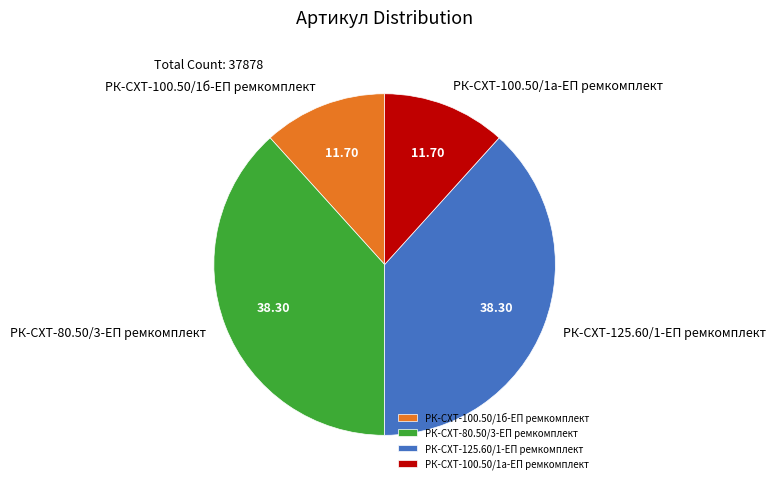

Approximately how many times larger is the value at РК-СХТ-100.50/1б-ЕП ремкомплект compared to РК-СХТ-100.50/1а-ЕП ремкомплект?

1.0